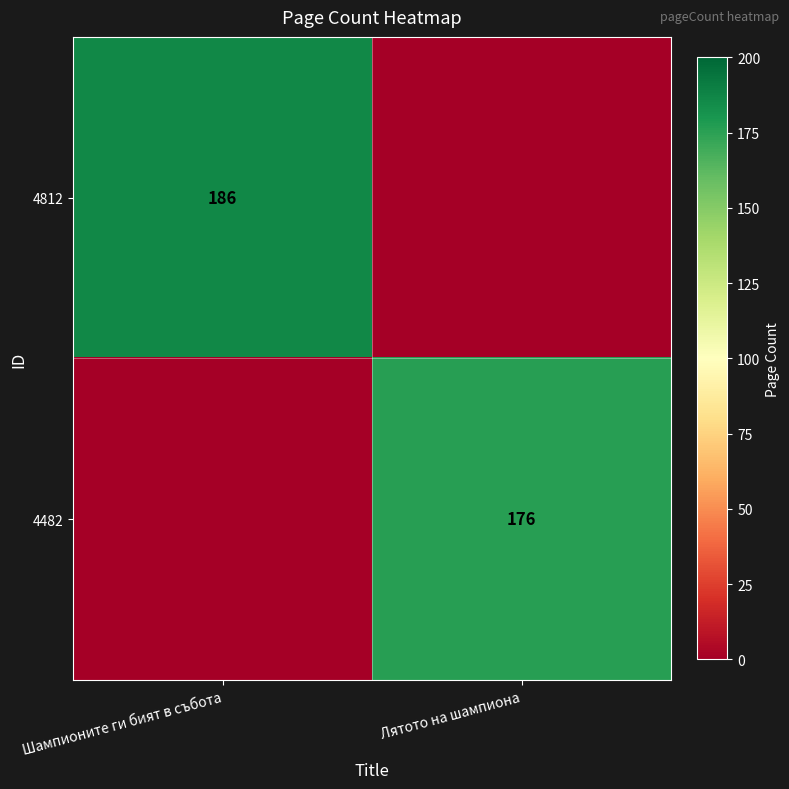

Between Лятото на шампиона and Шампионите ги бият в събота, which is larger?

Шампионите ги бият в събота